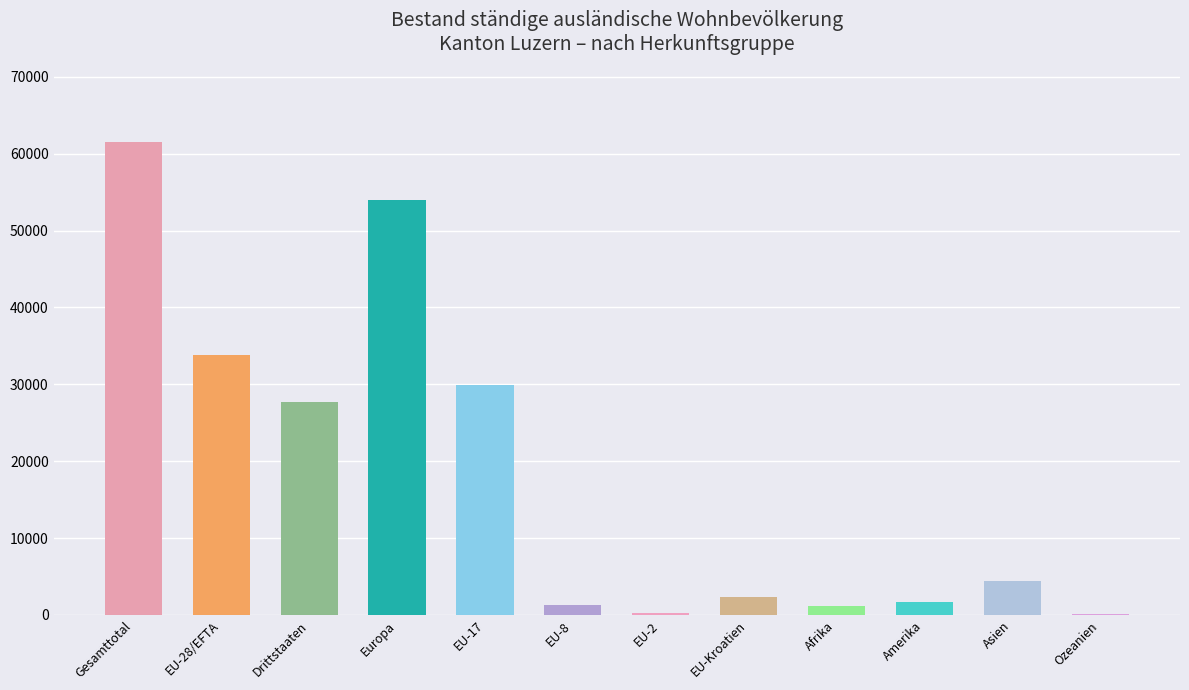

The value at Ozeanien is 91. True or false?

True